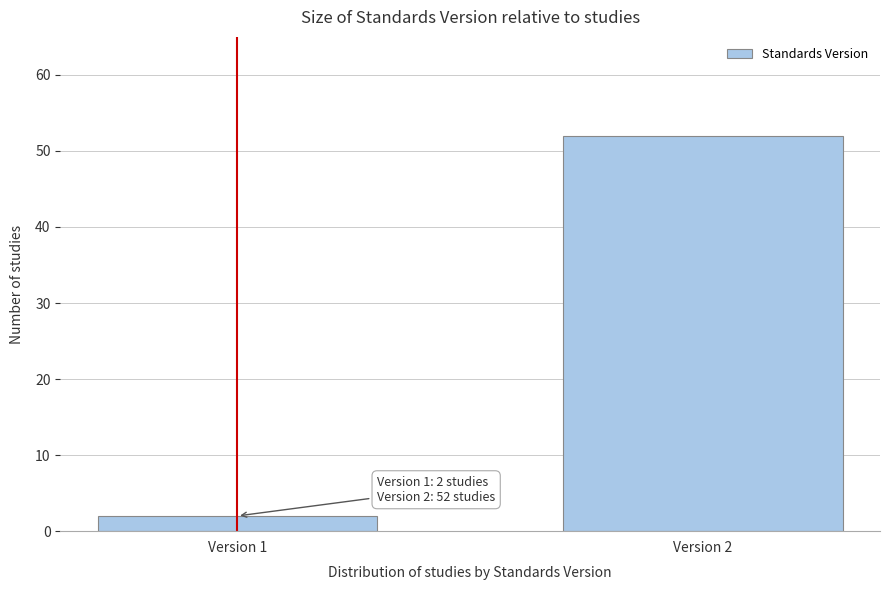

Reading right to left, list all the values displayed in this chart.

Version 2=52	Version 1=2